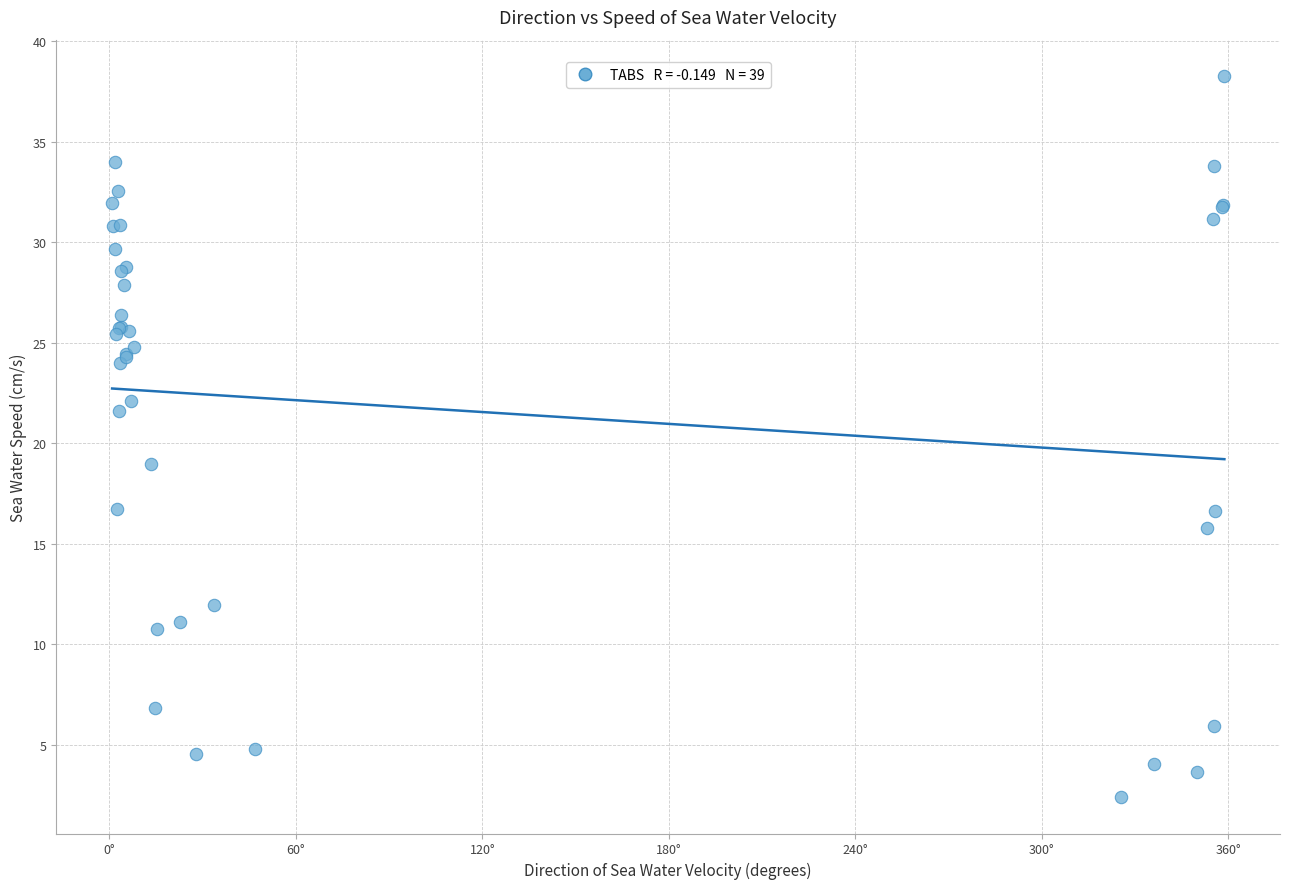

What Y value in the scatter plot is closest to 20?

19.0